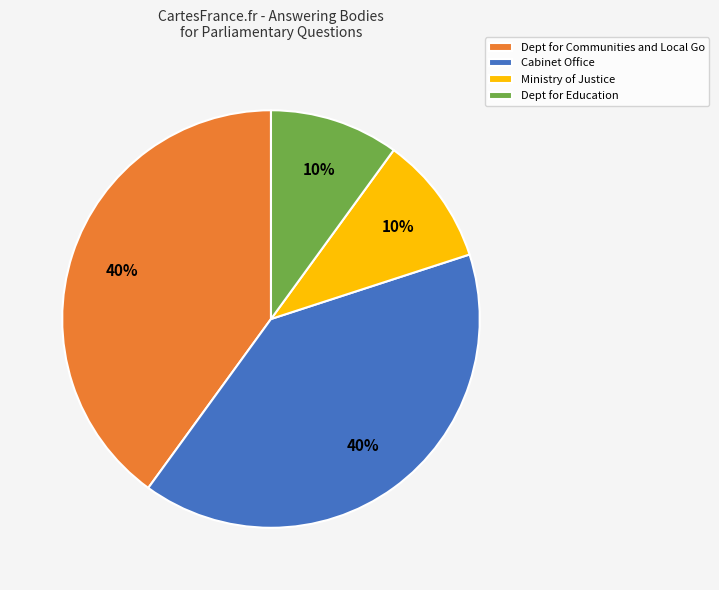

Between Cabinet Office and Dept for Education, which is larger?

Cabinet Office